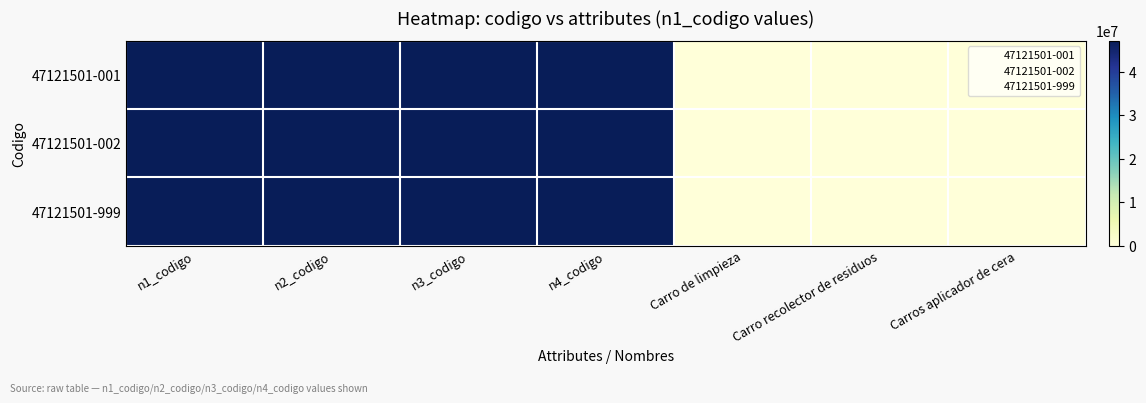

Rank the series at Carros aplicador de cera from highest to lowest value.

47121501-999, 47121501-001, 47121501-002